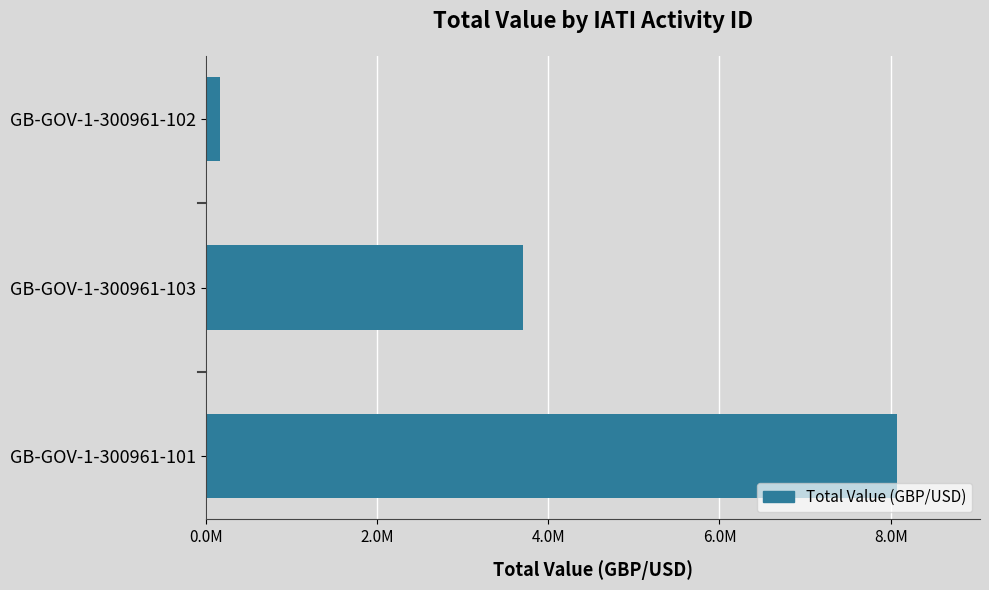

How many values are between 162260 and 8074000?

3